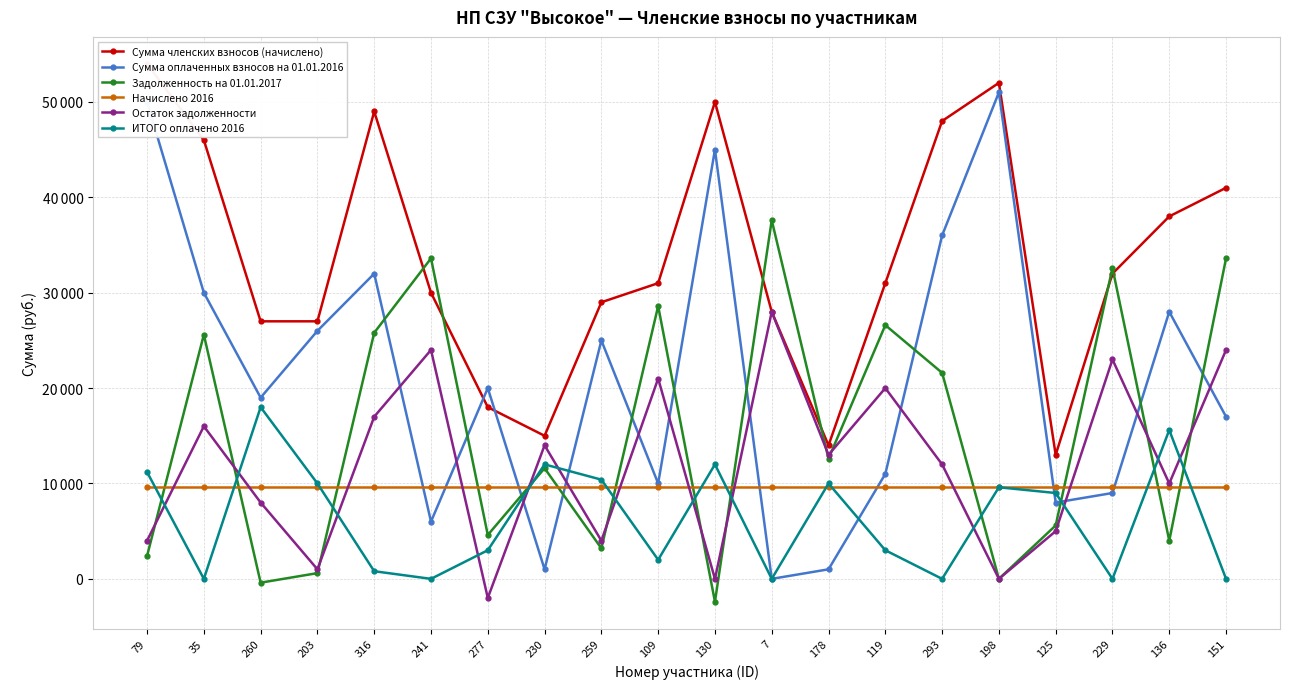

What is the approximate value of Задолженность на 01.01.2017 at 230, to the nearest 10?

11600